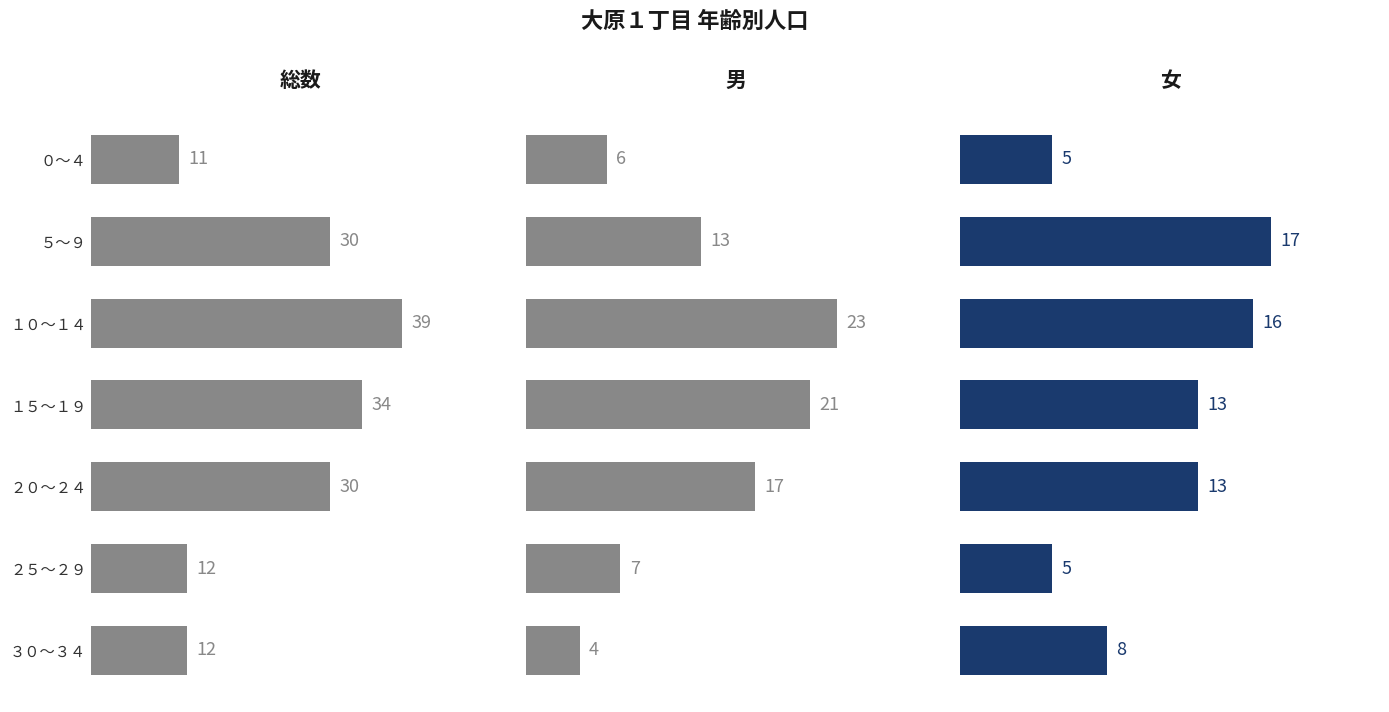

How many bars are there in each group?

3